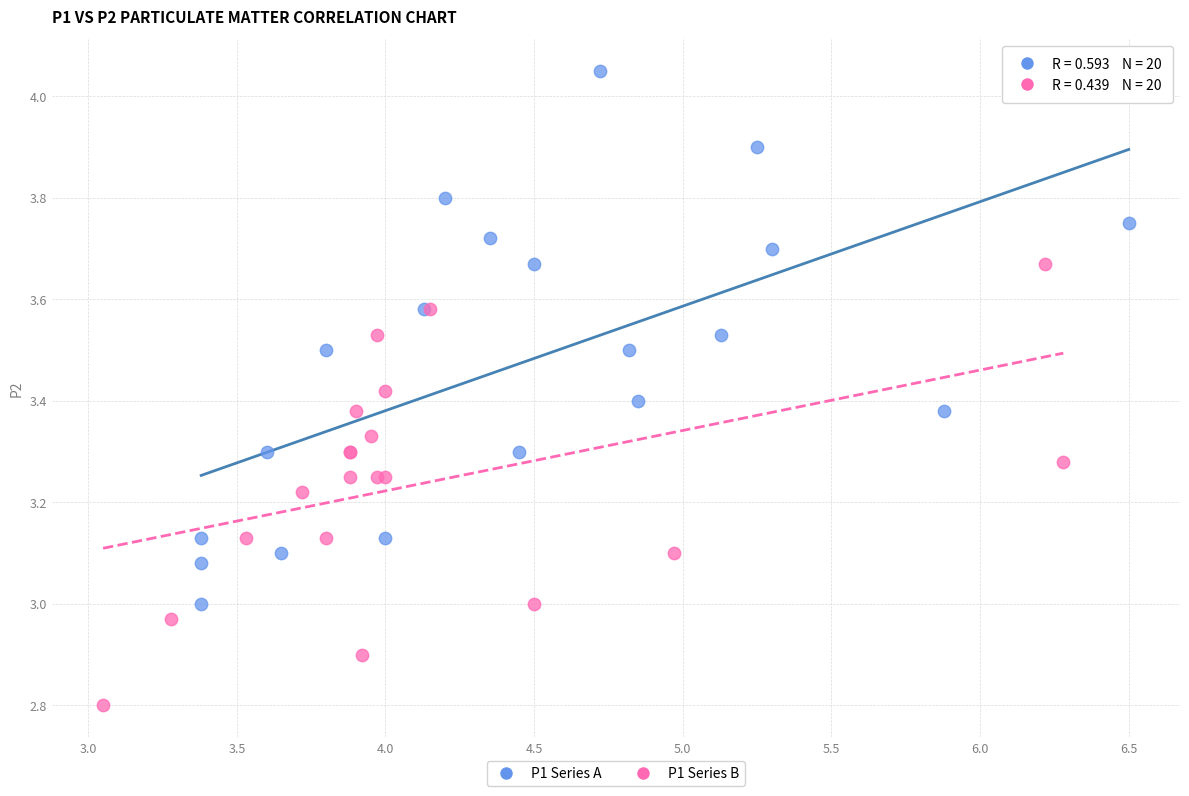

Which series has the largest Y range (max minus min)?

P1 Series A